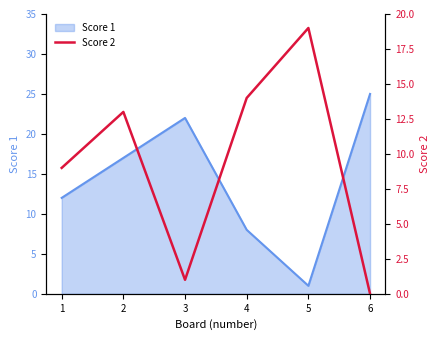

Is it true that Score 1 equals 8 at 4?

True